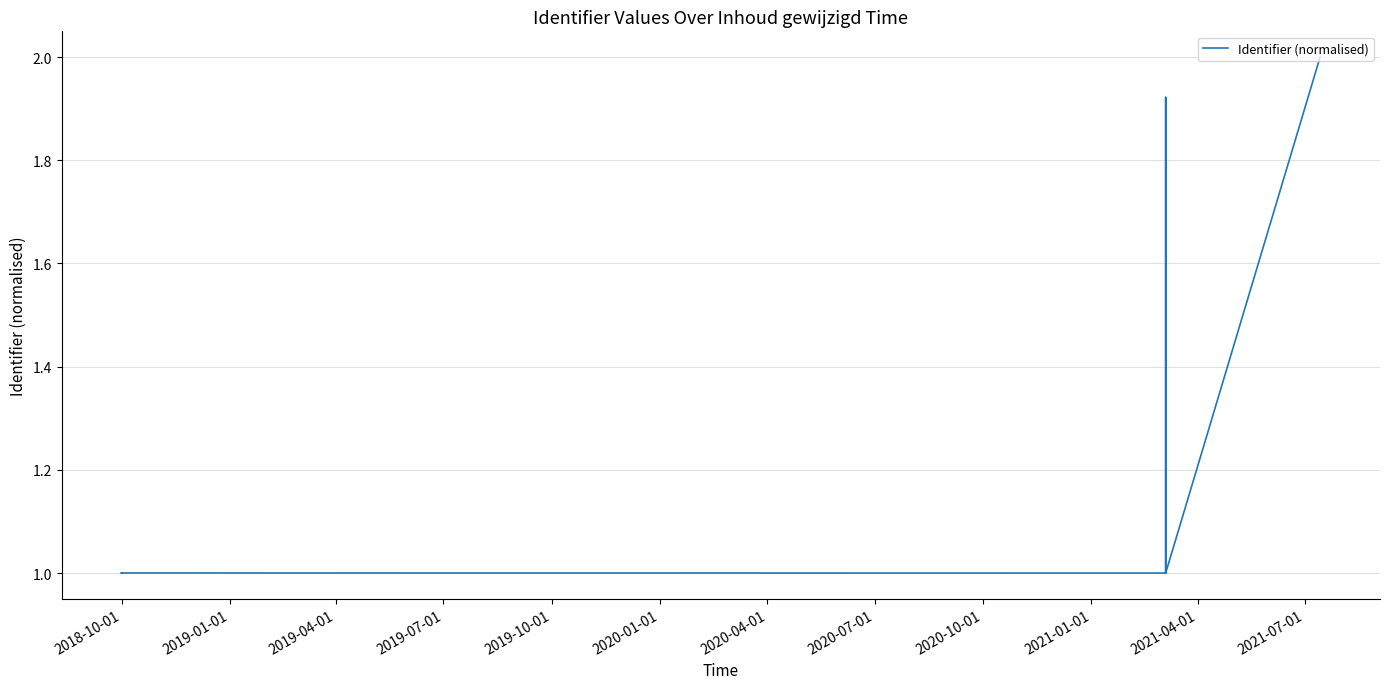

How many values exceed 1?

25